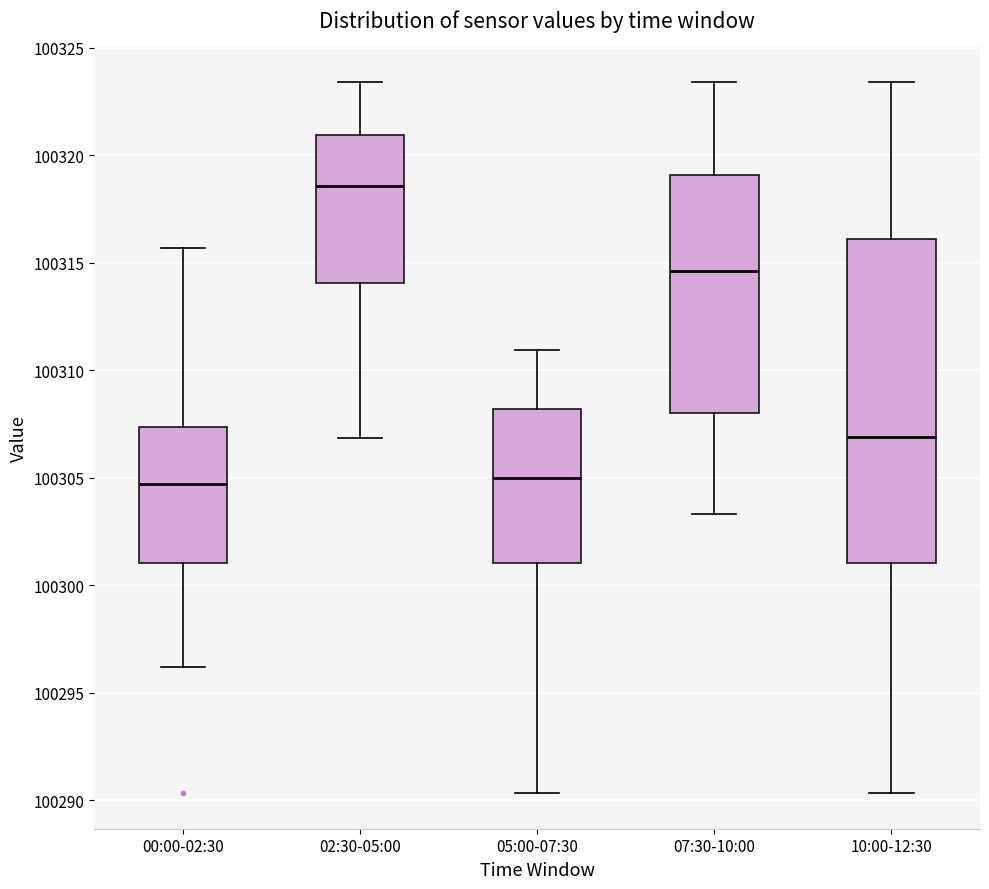

Where does the median line of the box for 00:00-02:30 sit on the y-axis? The values are not printed on the chart, so give them approximately, as read against the axis.

100304.5